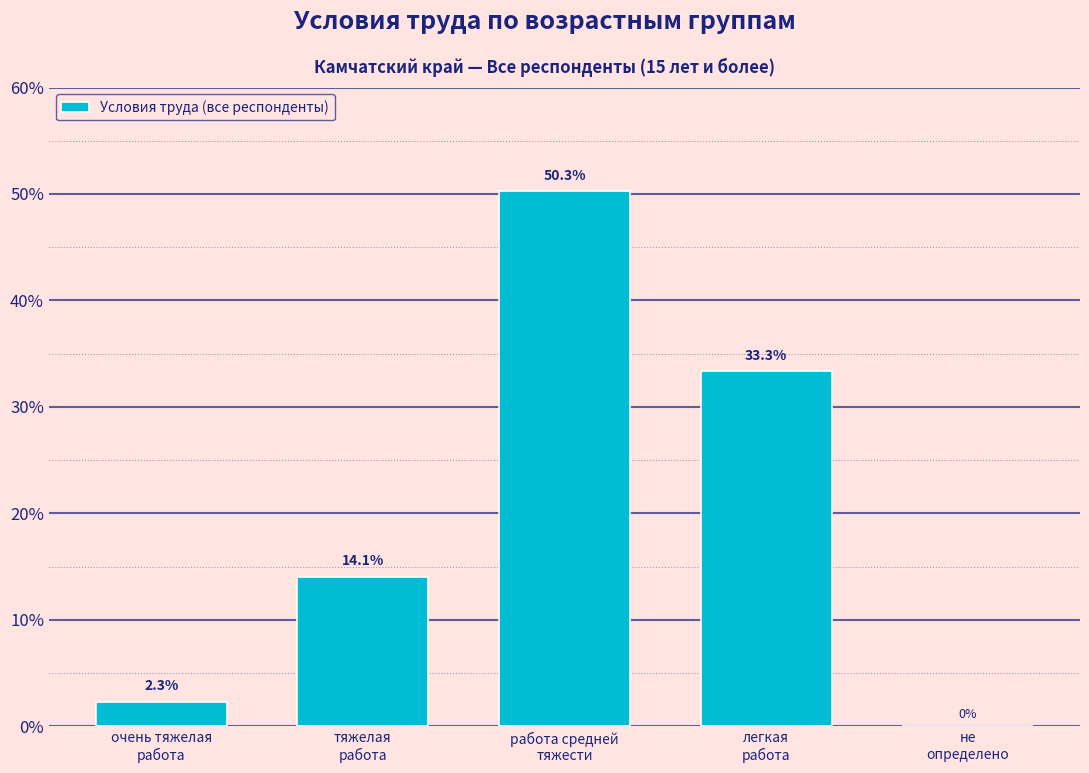

What is the sum of all values?

100.0